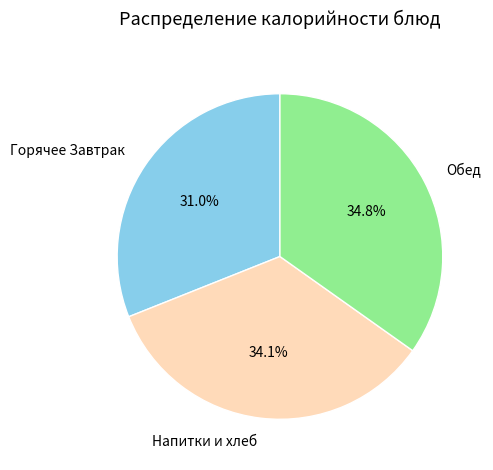

Rank the categories by value from highest to lowest.

Обед, Напитки и хлеб, Горячее Завтрак